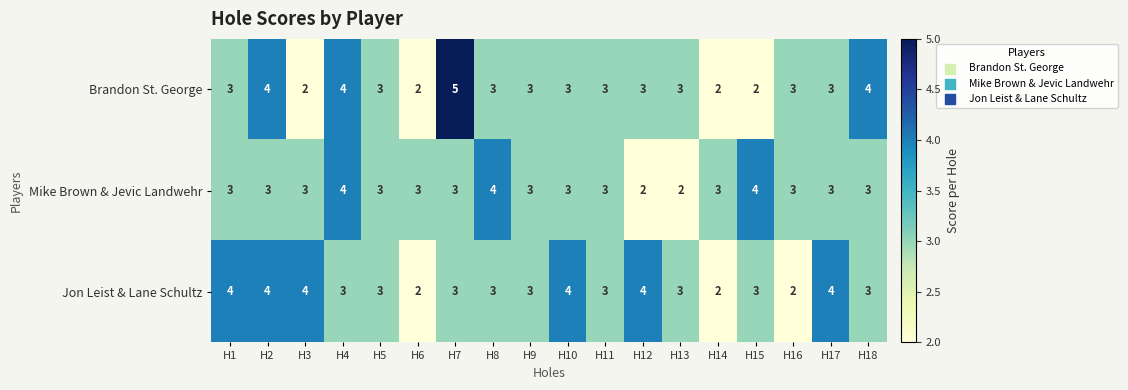

What value does the Brandon St. George series have at H4?

4